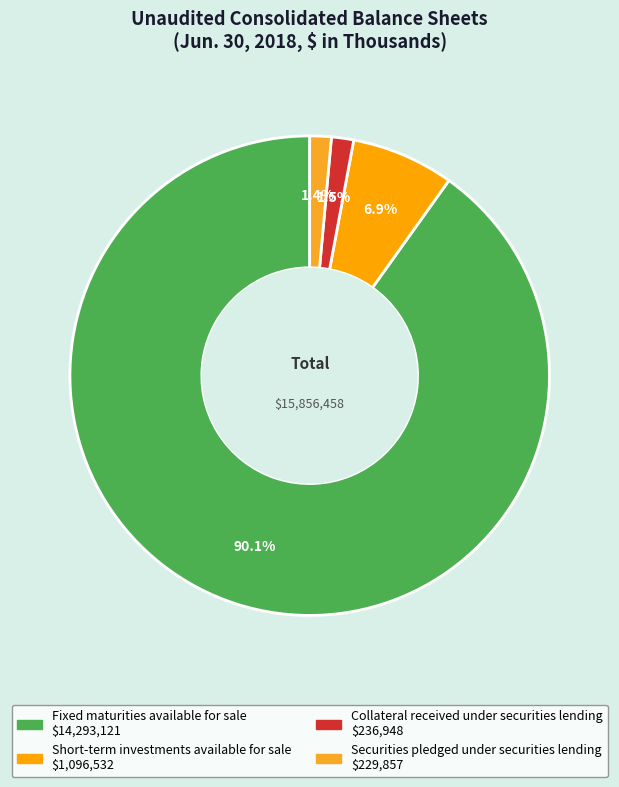

Count the number of slices in the pie.

4